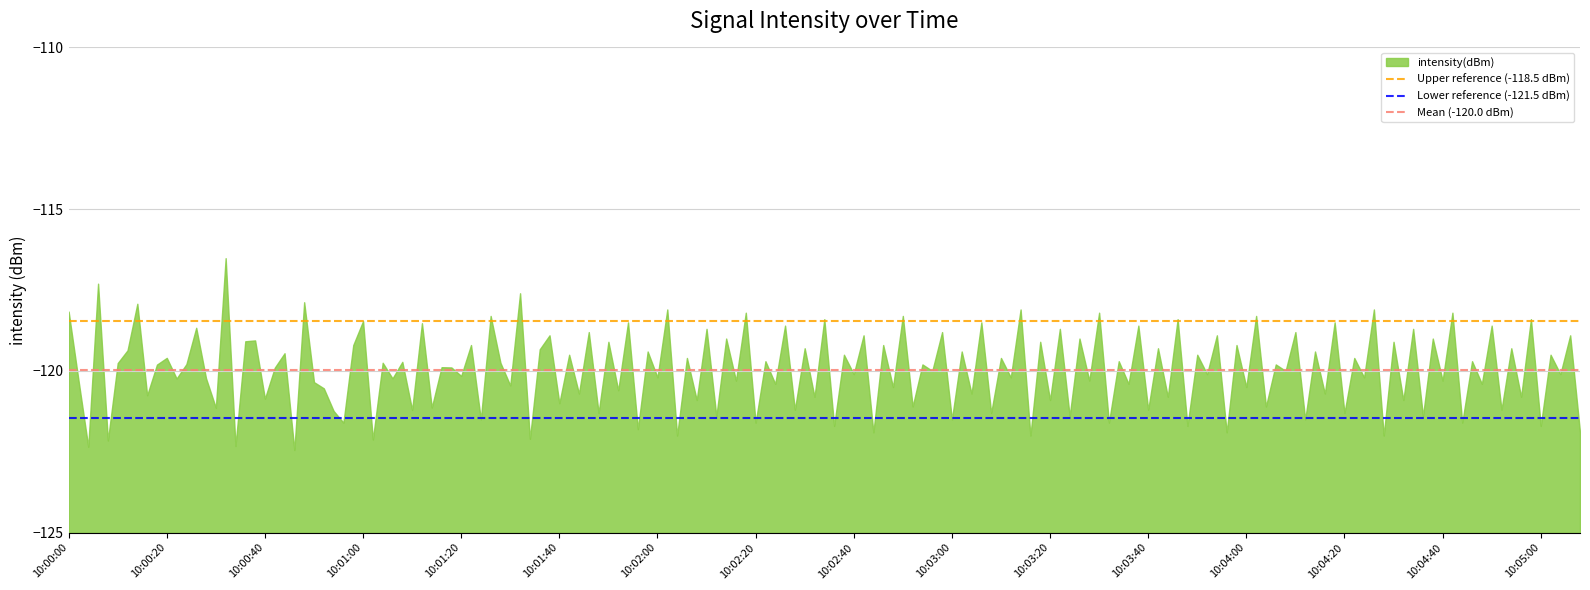

True or false: the data shows -171.7 at 10:03:00.

False